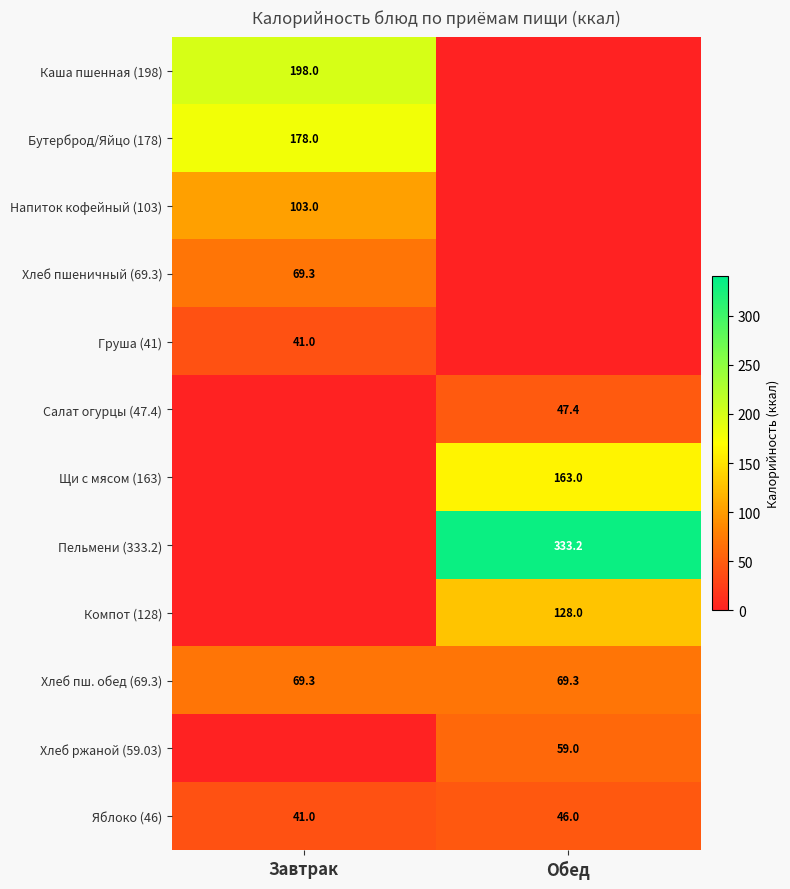

True or false: Груша (41) has a value of 8.4 at Завтрак.

False